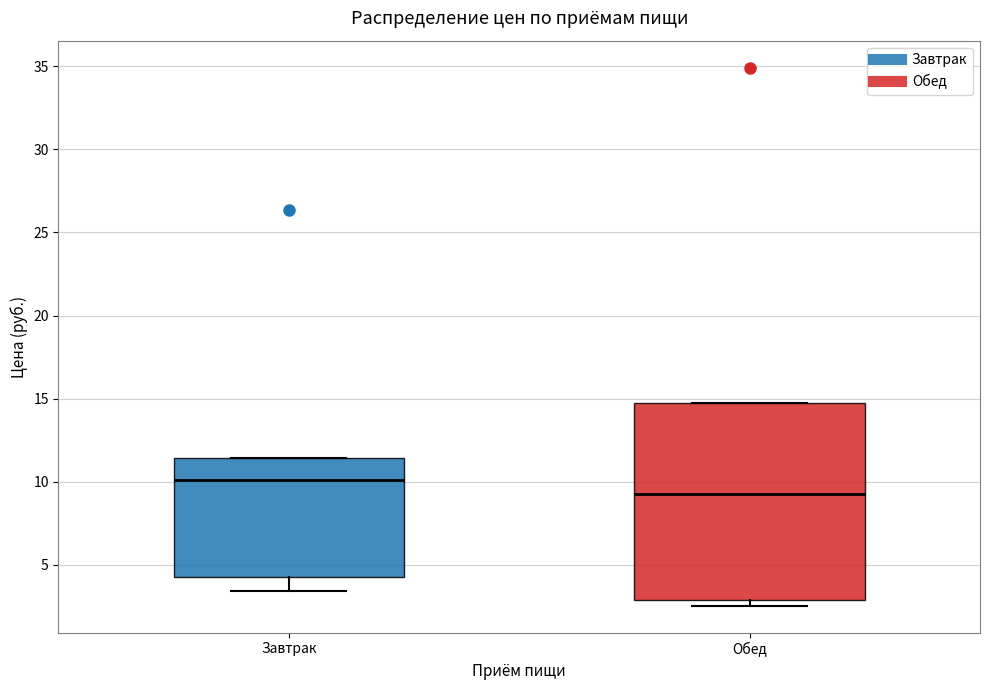

Comparing the boxes themselves (not the whiskers), which one is the tallest?

Обед